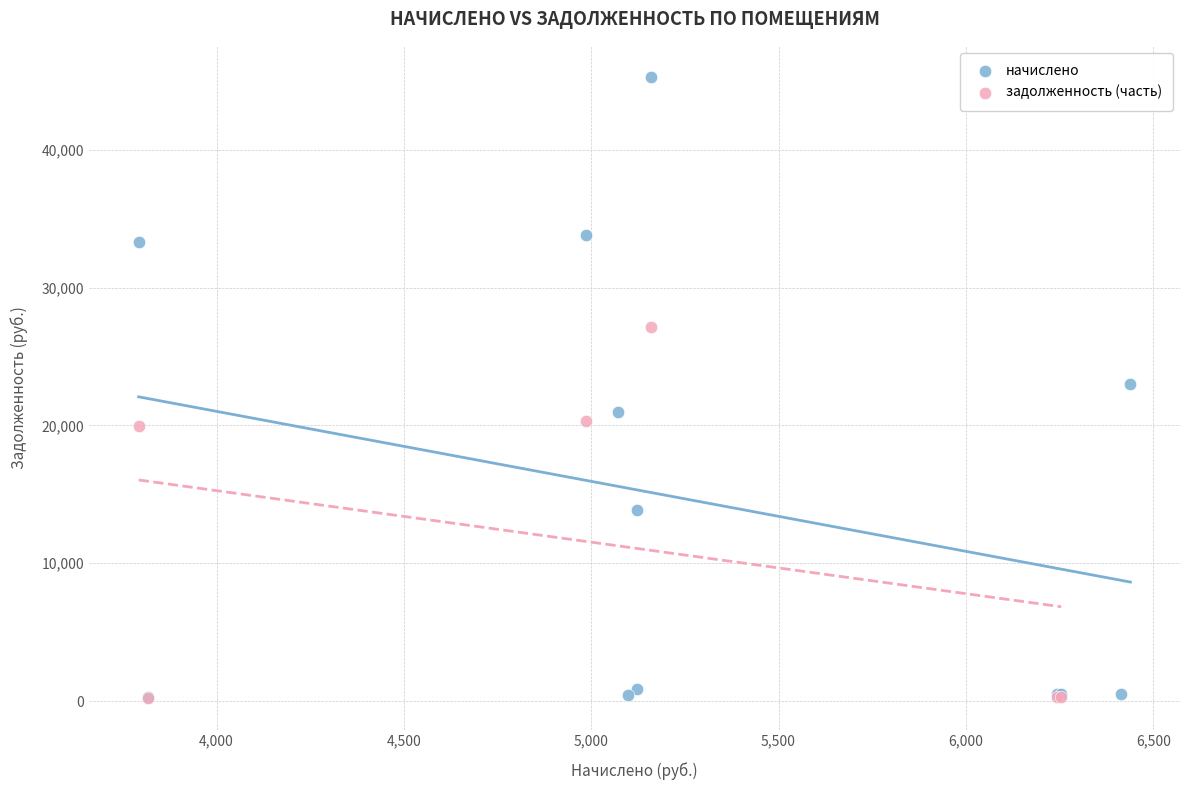

Which series has the largest Y range (max minus min)?

начислено